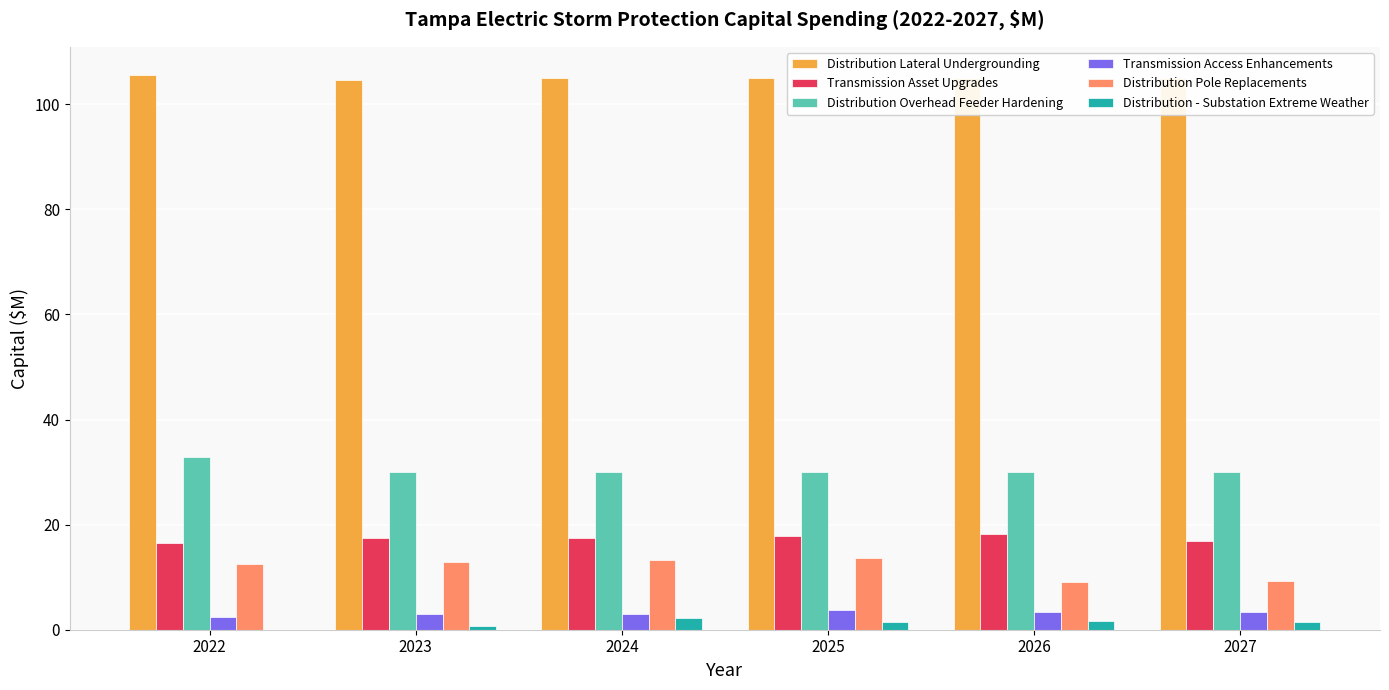

Which series has the largest total across all categories?

Distribution Lateral Undergrounding